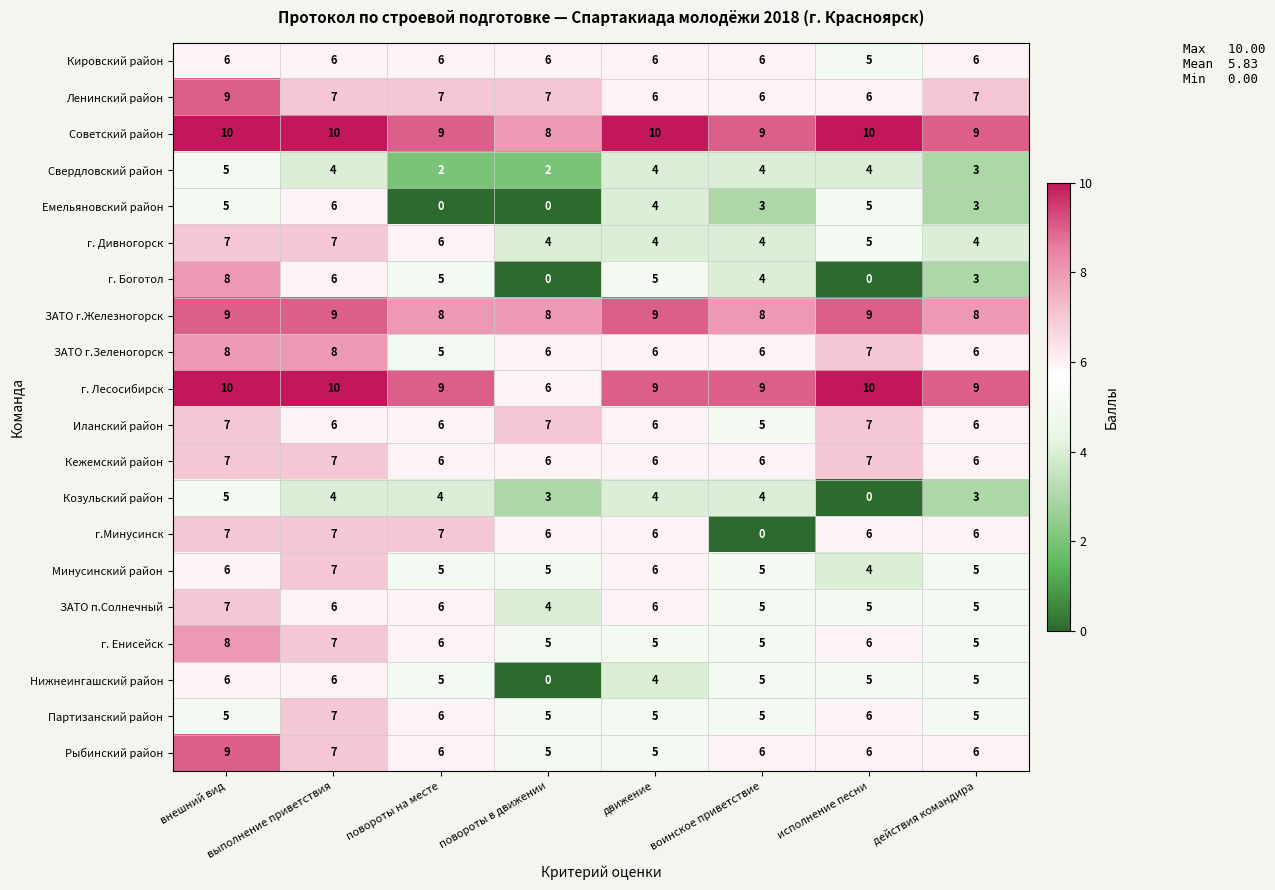

At which label does г. Боготол first exceed 5?

внешний вид